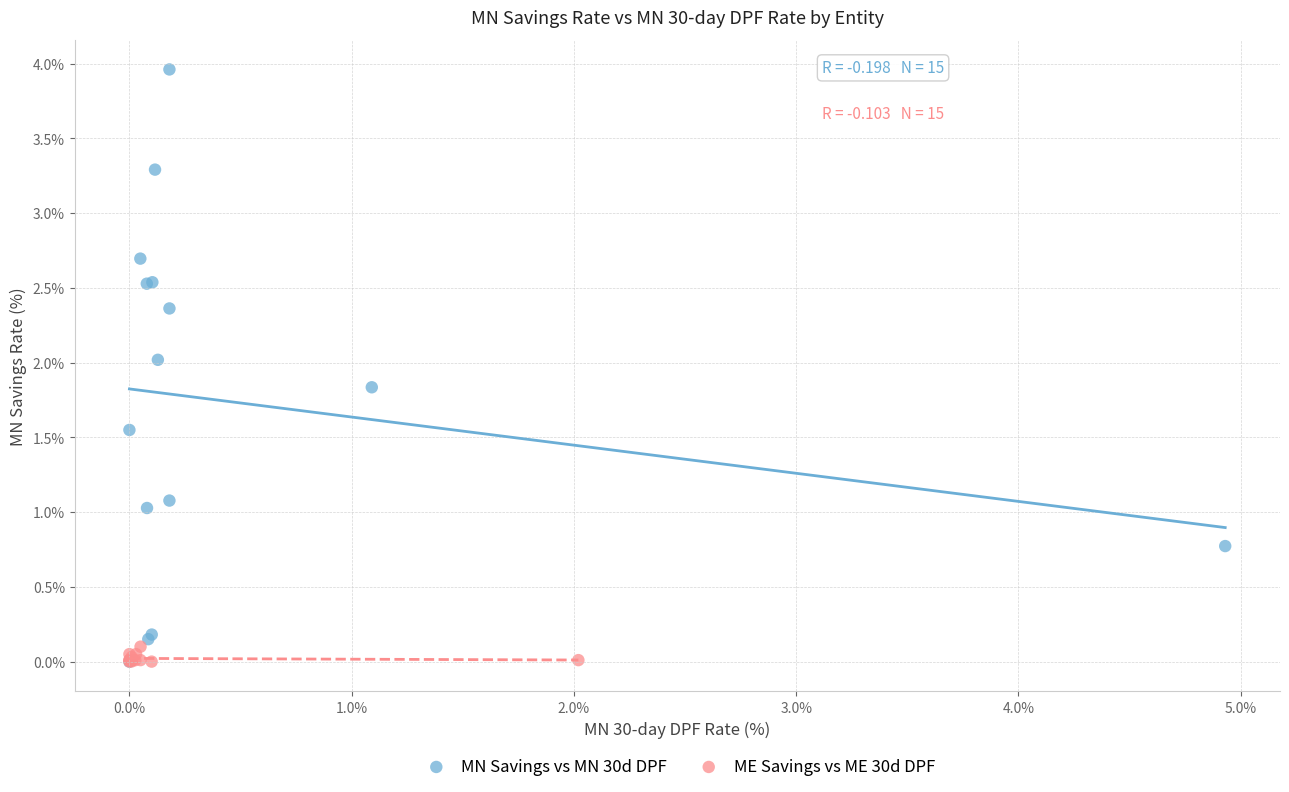

Which series has the widest spread of Y values?

MN Savings vs MN 30d DPF